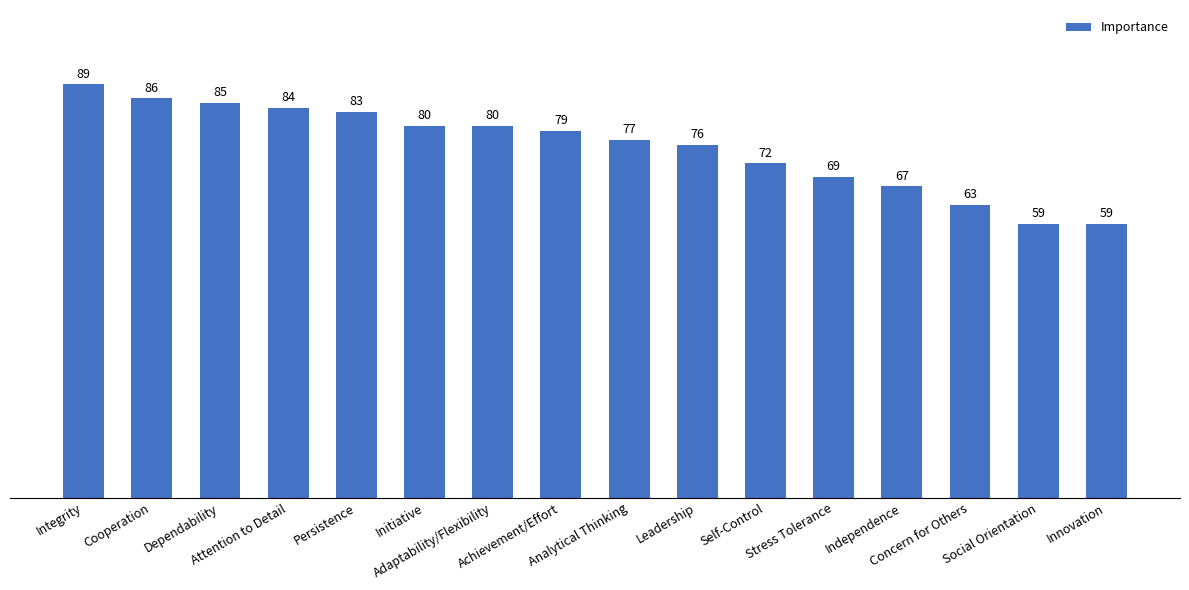

Reading right to left, extract all data points from this chart.

Innovation=59	Social Orientation=59	Concern for Others=63	Independence=67	Stress Tolerance=69	Self-Control=72	Leadership=76	Analytical Thinking=77	Achievement/Effort=79	Adaptability/Flexibility=80	Initiative=80	Persistence=83	Attention to Detail=84	Dependability=85	Cooperation=86	Integrity=89